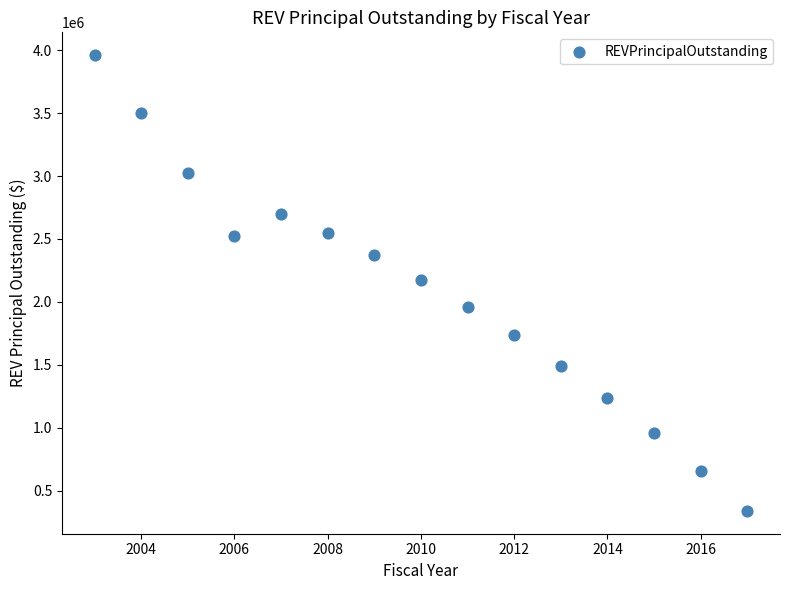

What is the range of Y values (max minus min)?

3620000